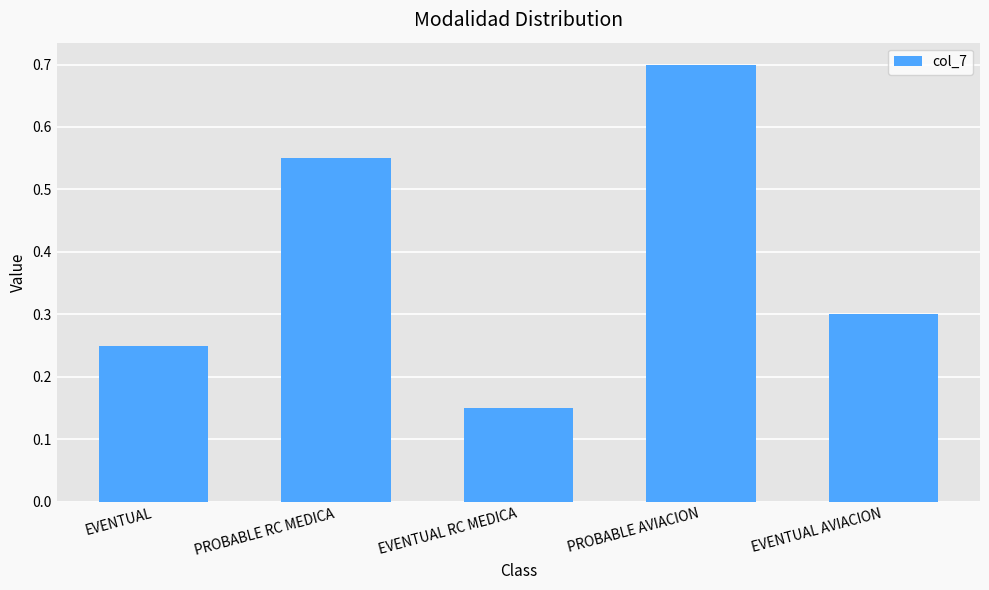

What is the sum of the values at EVENTUAL RC MEDICA and EVENTUAL?

0.4